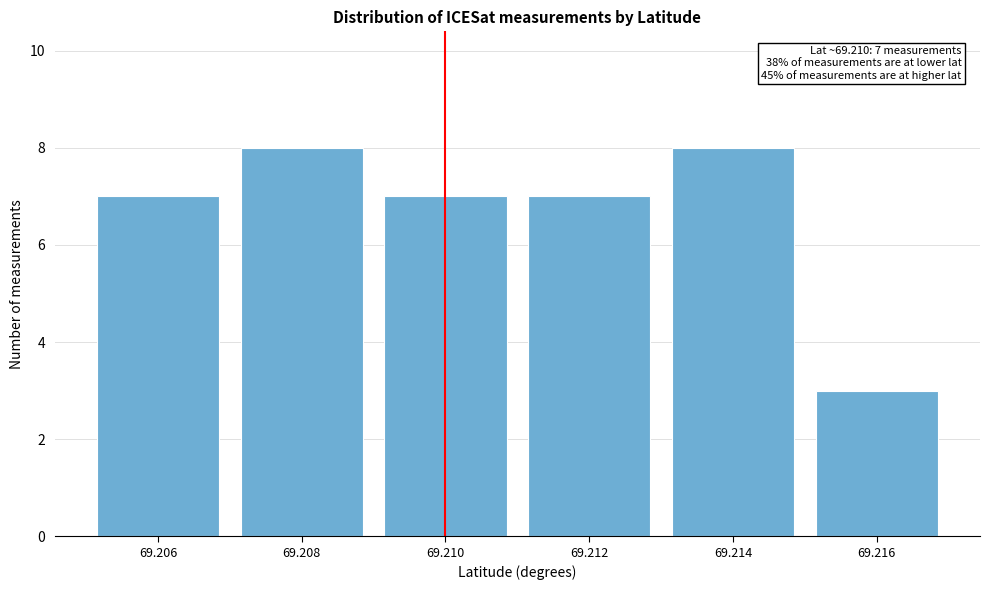

Reading right to left, what are all the values shown in this chart?

3	8	7	7	8	7